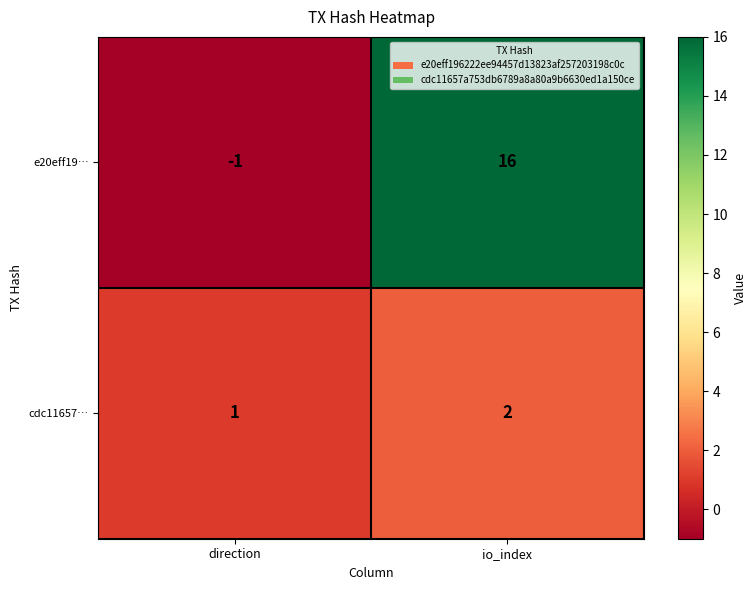

Rank the series by their average value, from lowest to highest.

cdc11657…, e20eff19…